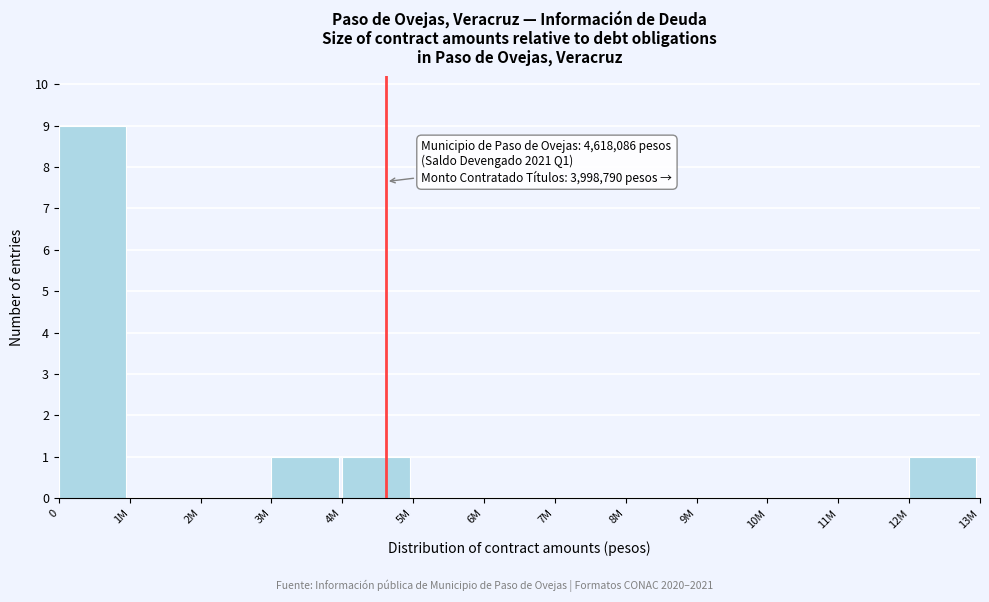

Reading left to right, extract all data points from this chart.

0=9	1M=0	2M=0	3M=1	4M=1	5M=0	6M=0	7M=0	8M=0	9M=0	10M=0	11M=0	12M=1